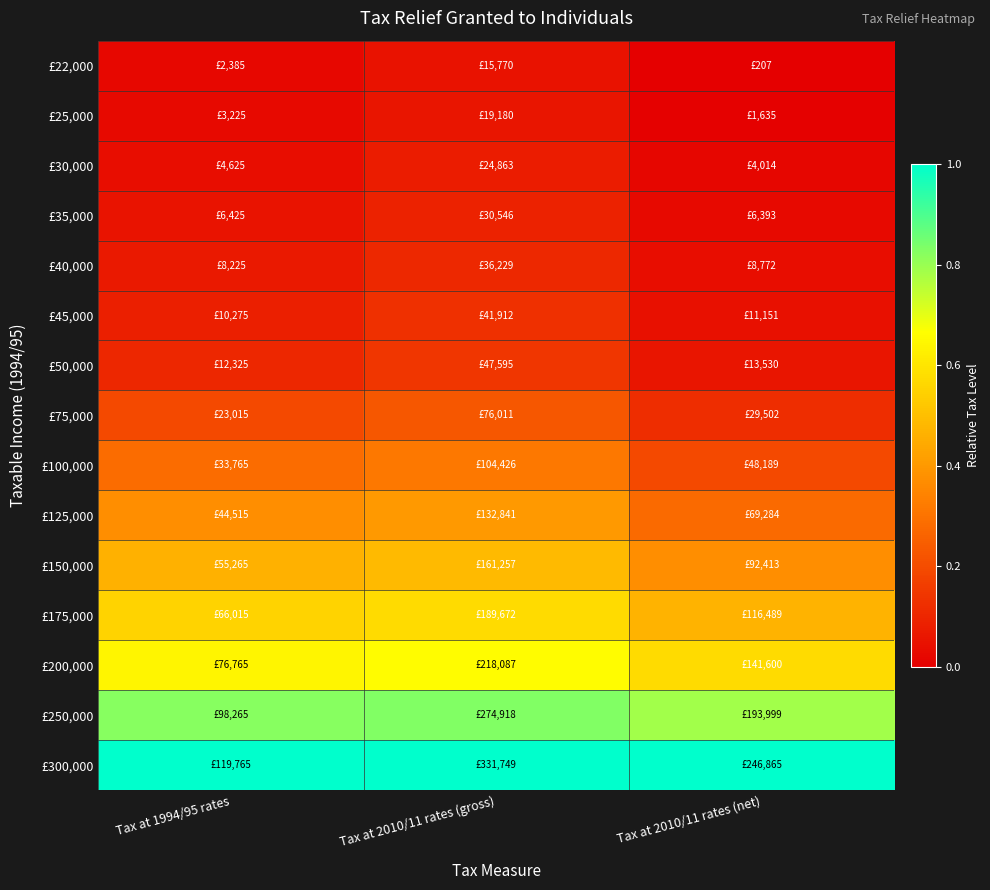

At how many categories does at least one series exceed 0?

3